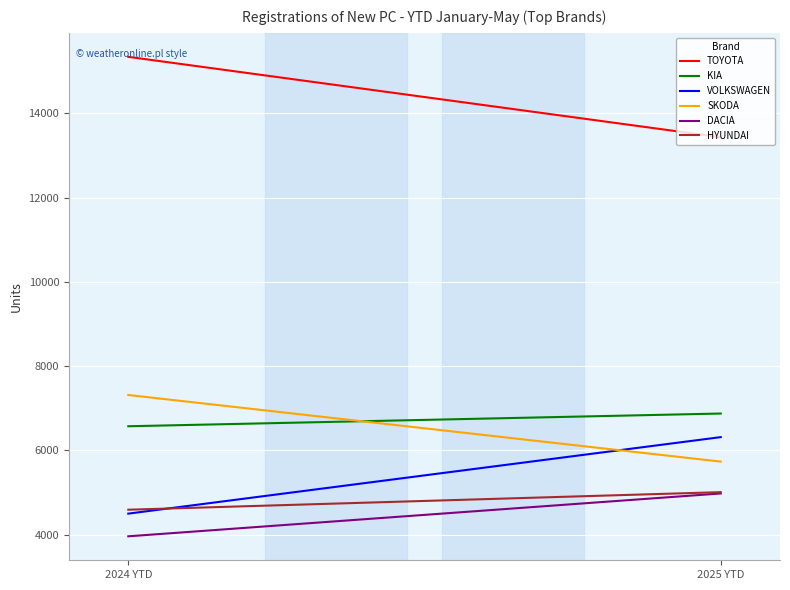

Between 2024 YTD and 2025 YTD, which series saw the biggest shift?

TOYOTA